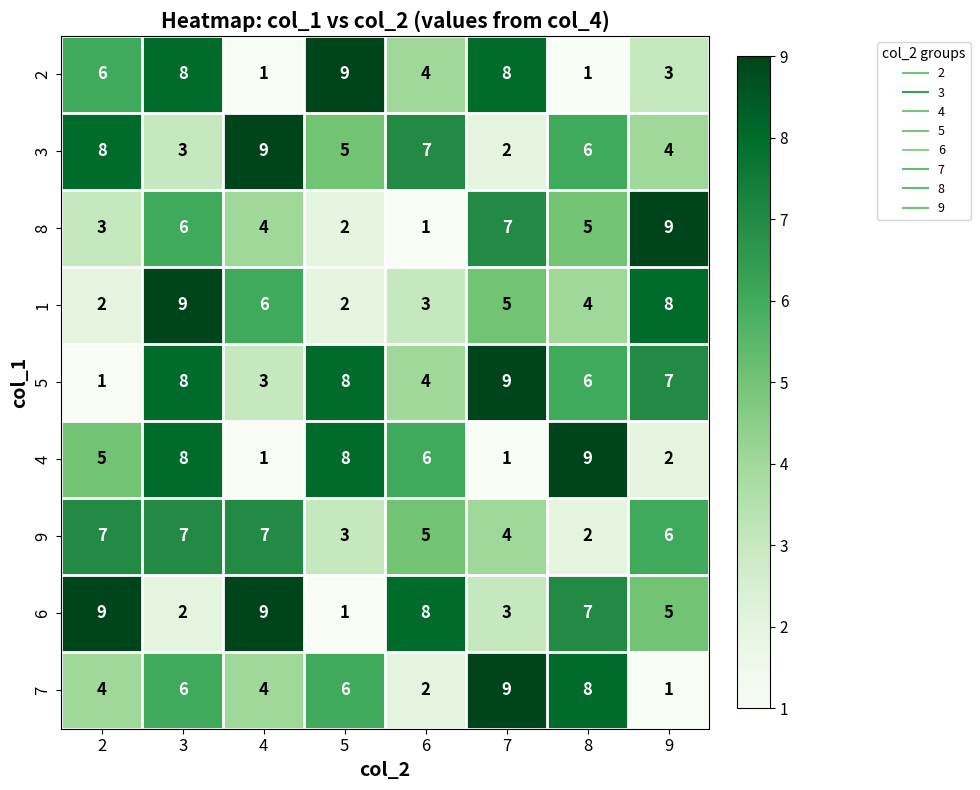

The value of 4 at 8 is 9. True or false?

True